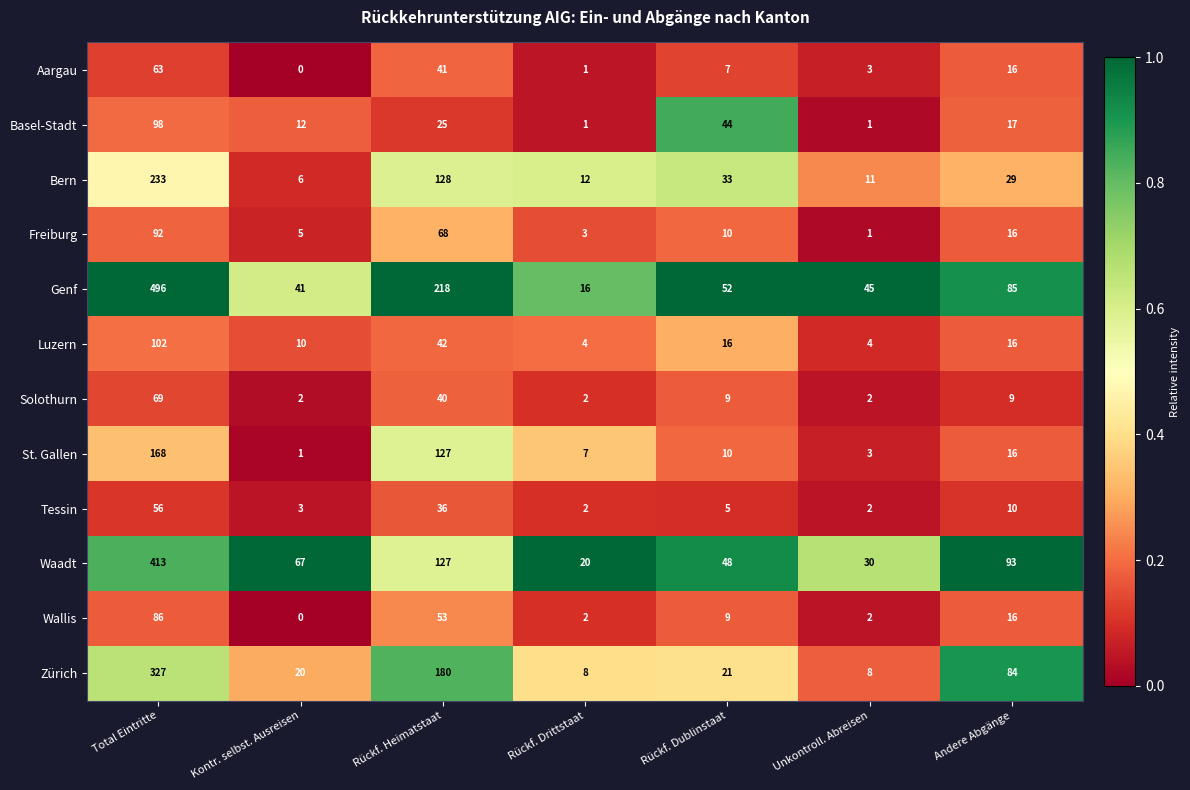

The Tessin series shows 56 at Total Eintritte. True or false?

True